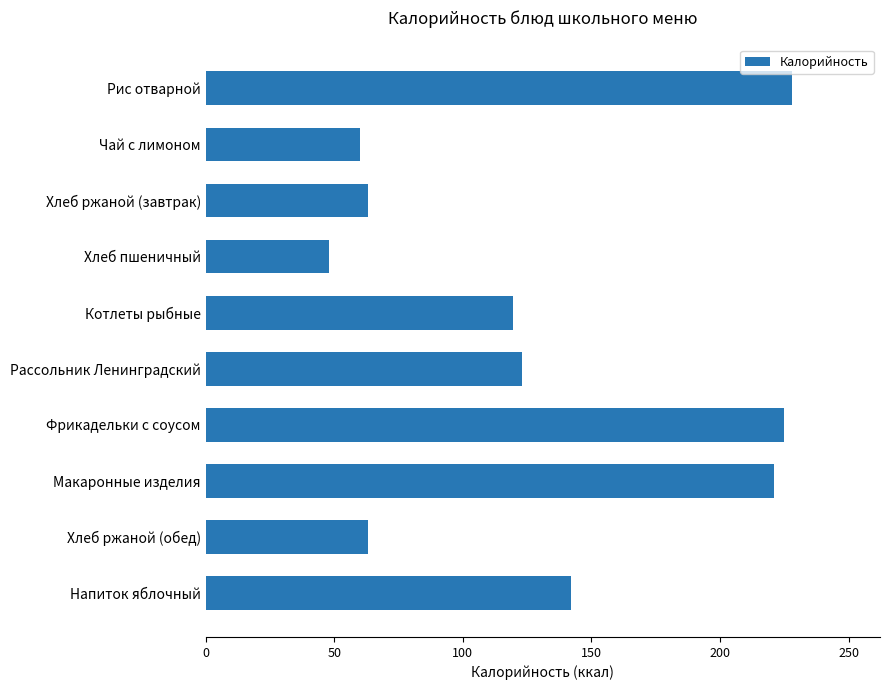

Reading top to bottom, what are all the values shown in this chart?

228.0	60.0	63.0	48.0	119.5	122.9	225.0	221.0	63.0	142.0